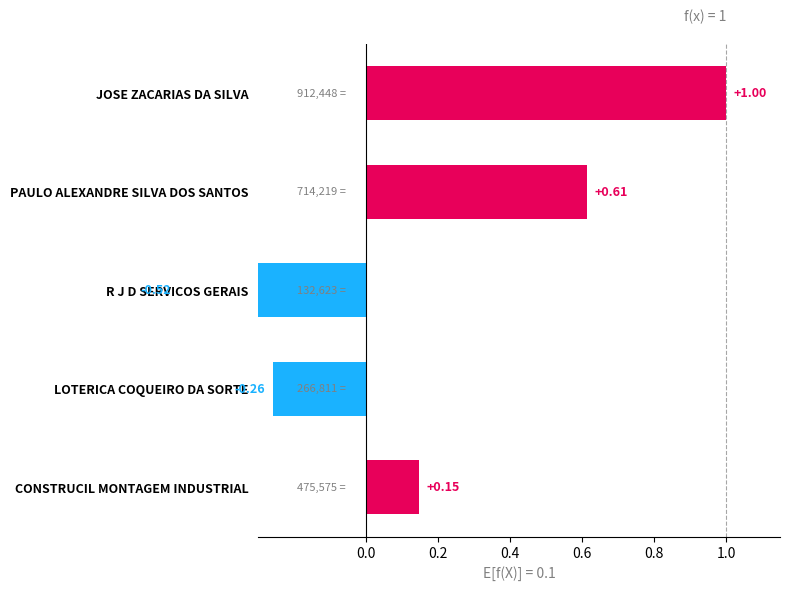

How many positive values are there?

3